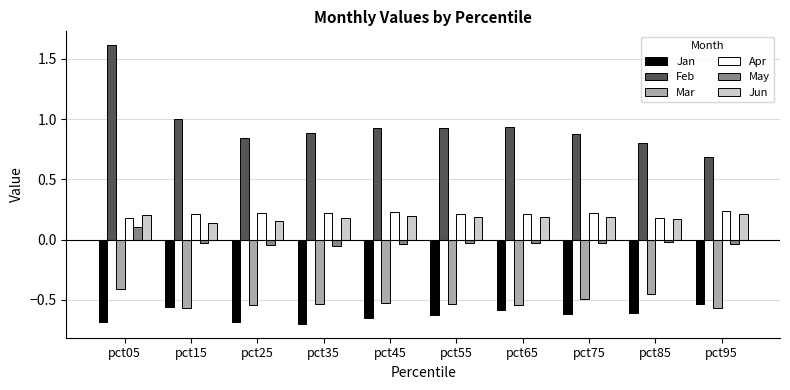

What is the total value across all series at pct05?

1.0